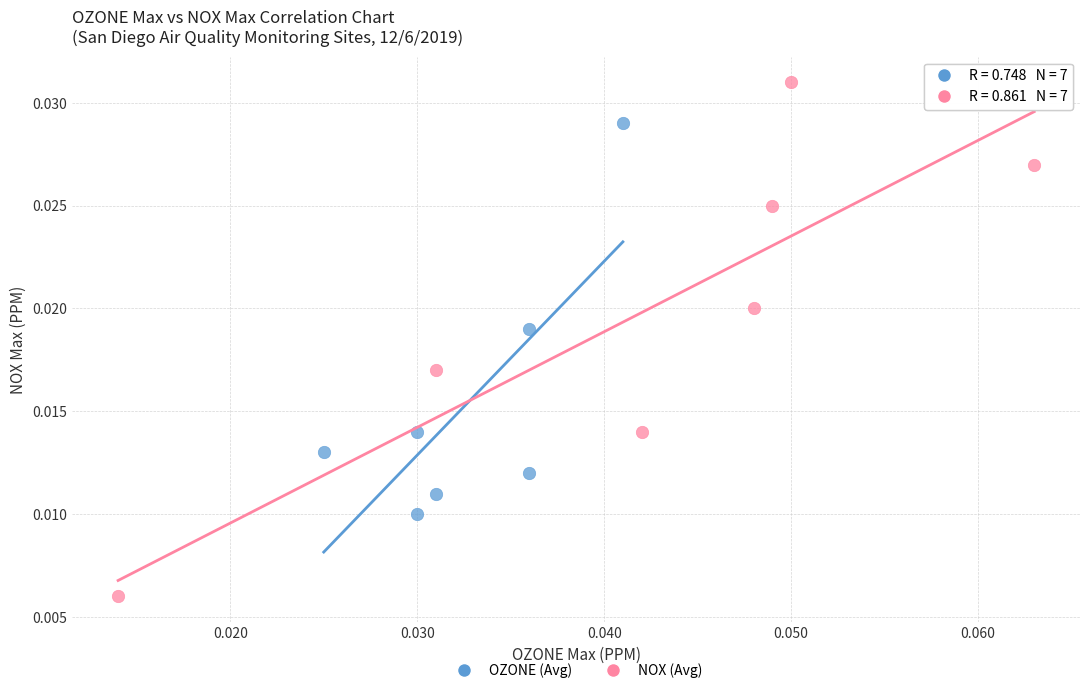

Which series contains the highest Y value?

NOX (Avg)